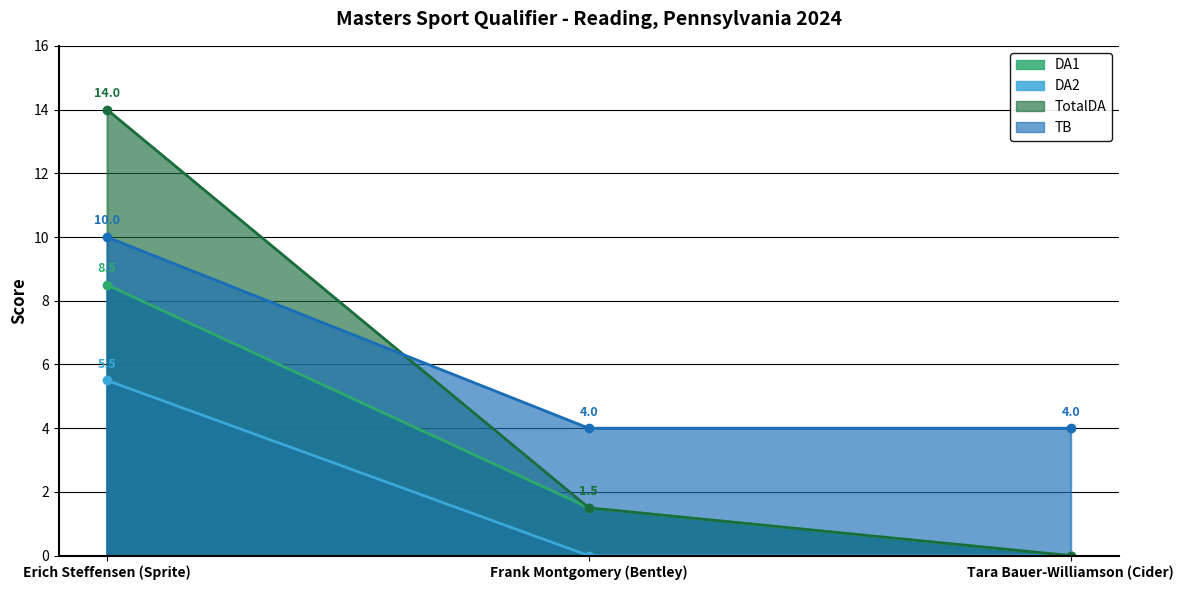

How many positive values does the DA2 series have?

1